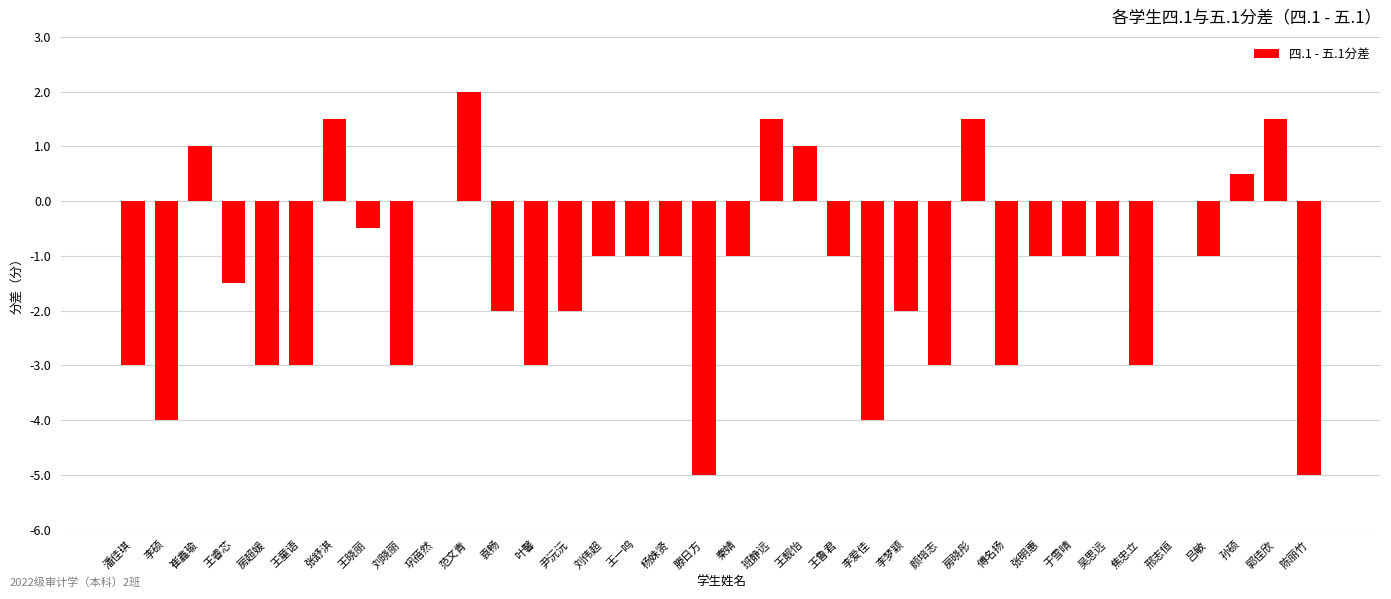

What is the sum of all values?

-48.5